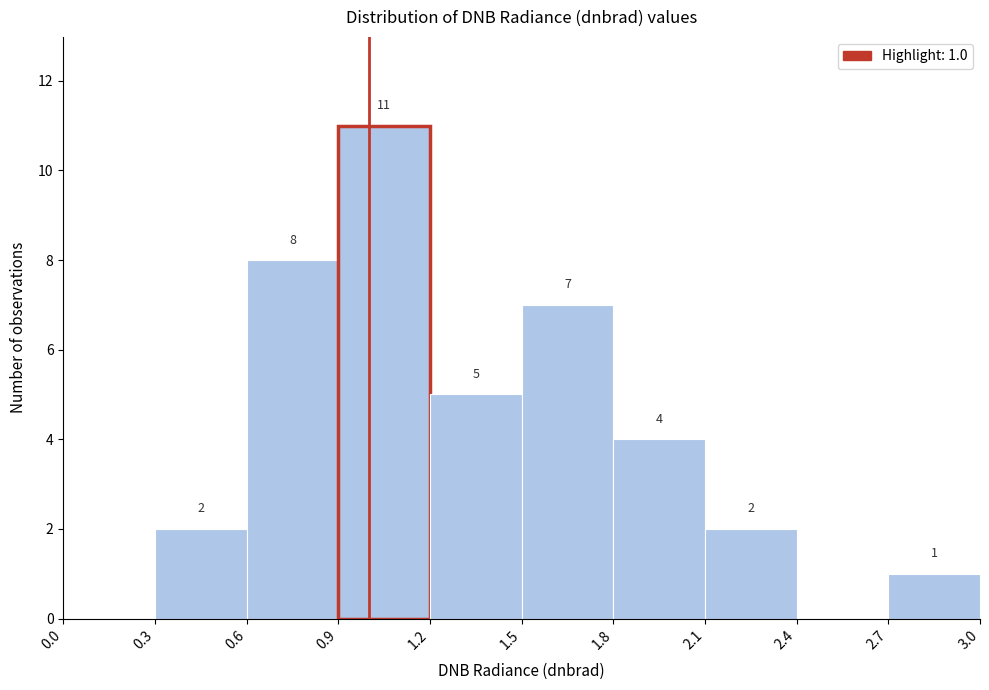

Over which range of the x-axis is the bar tallest?

0.9 to 1.2